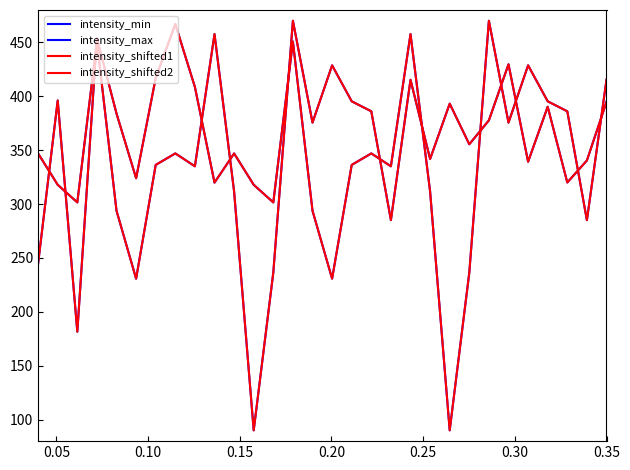

Reading left to right, what are all the values shown in this chart?

intensity_min: 346.9	317.8	301.5	450.7	293.8	230.7	336.3	346.9	335.0	457.7	311.6	90.0	236.4	470.0	375.5	428.7	395.3	386.0	285.0	415.3	341.8	393.1	355.4	377.6	429.6	339.2	390.3	320.0	340.4	394.7
intensity_max: 244.8	396.0	181.5	453.7	384.0	323.9	416.9	467.0	408.5	319.8	346.9	317.8	301.5	450.7	293.8	230.7	336.3	346.9	335.0	457.7	311.6	90.0	236.4	470.0	375.5	428.7	395.3	386.0	285.0	415.3
intensity_shifted1: 346.9	317.8	301.5	450.7	293.8	230.7	336.3	346.9	335.0	457.7	311.6	90.0	236.4	470.0	375.5	428.7	395.3	386.0	285.0	415.3	341.8	393.1	355.4	377.6	429.6	339.2	390.3	320.0	340.4	394.7
intensity_shifted2: 244.8	396.0	181.5	453.7	384.0	323.9	416.9	467.0	408.5	319.8	346.9	317.8	301.5	450.7	293.8	230.7	336.3	346.9	335.0	457.7	311.6	90.0	236.4	470.0	375.5	428.7	395.3	386.0	285.0	415.3